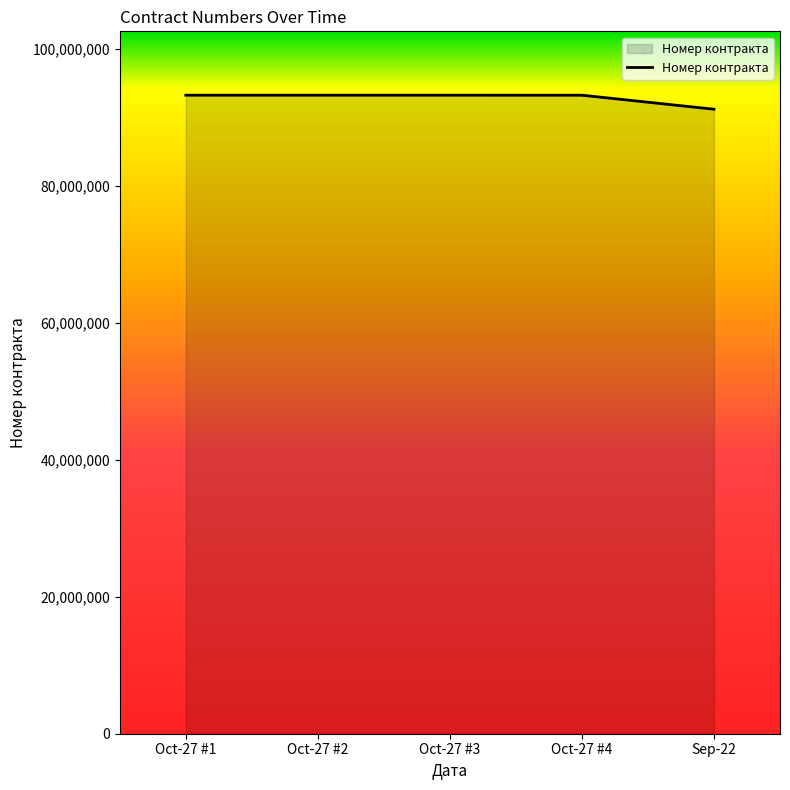

How many distinct data groups are displayed?

1